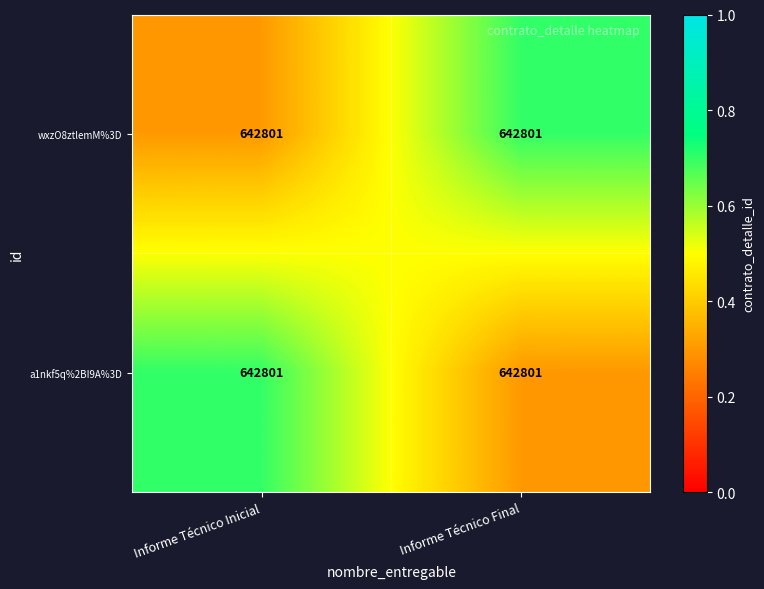

Which series has the largest range (max minus min)?

wxzO8ztlemM%3D